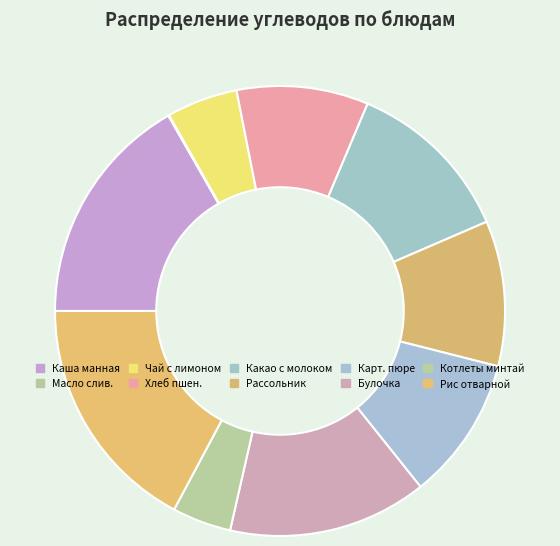

Which category has the smallest portion of the pie?

Масло сливочное (порциями)